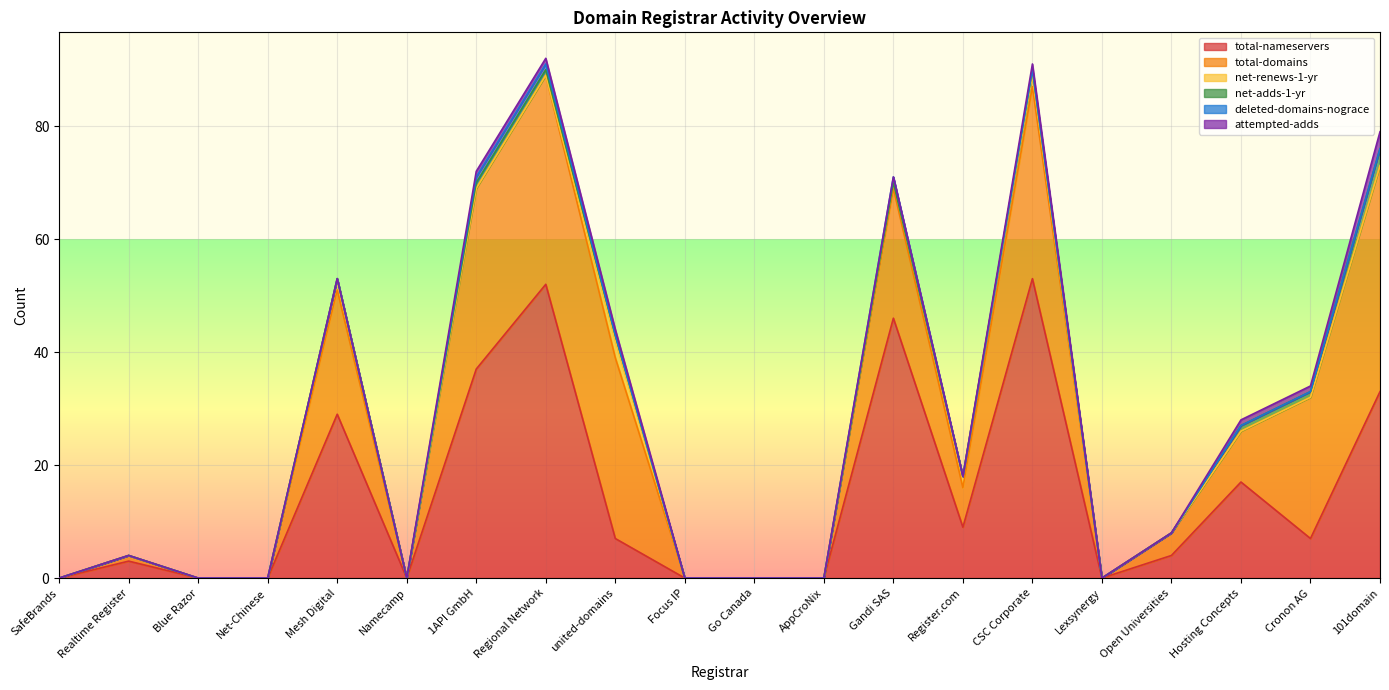

What is the label of the 10th point from the right?

Go Canada